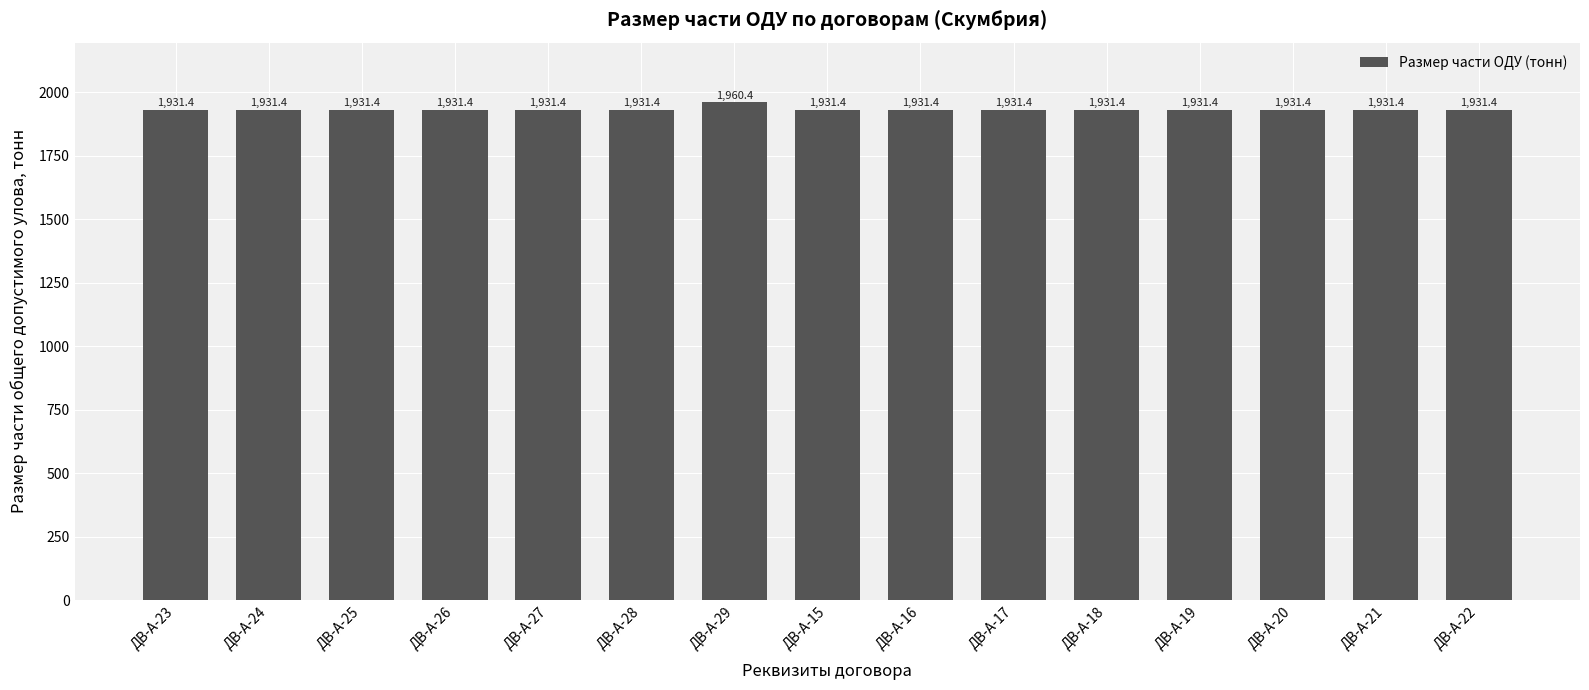

Are the bars grouped side by side (vs. stacked)?

No